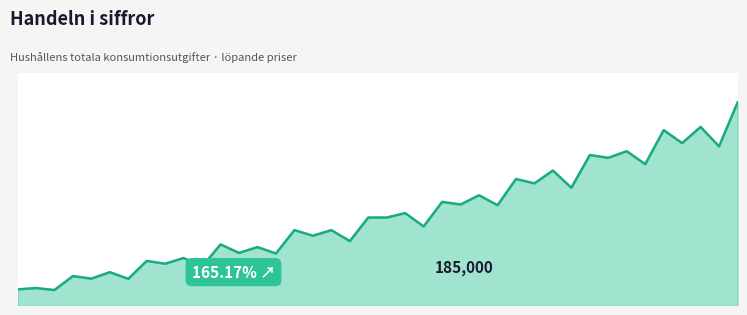

What is the minimum value shown in the chart?

69379